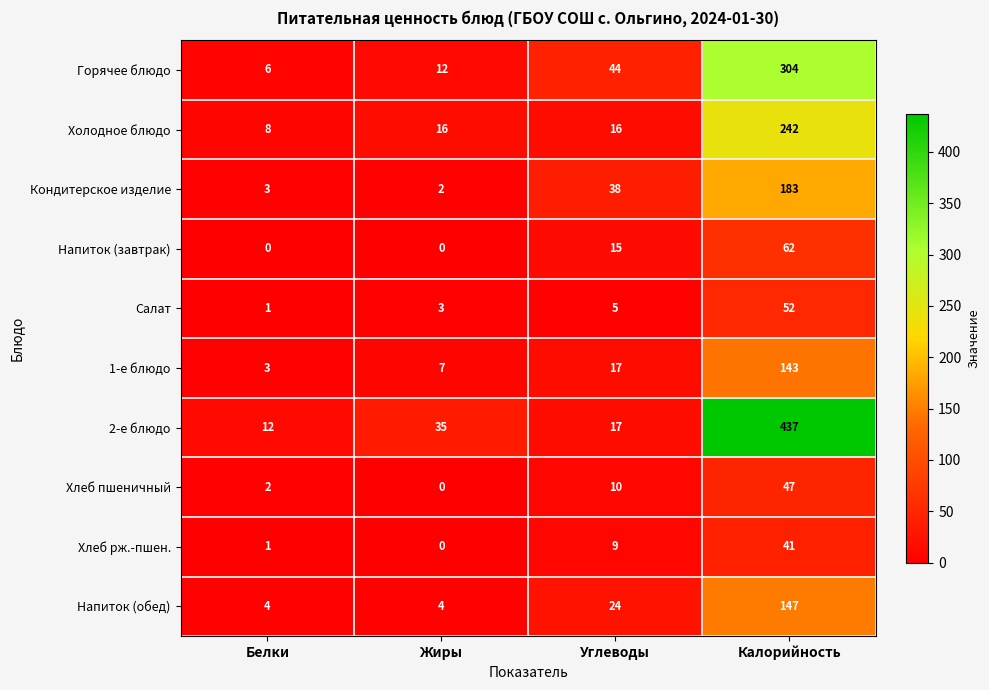

What is the difference between the 2-е блюдо values at Белки and Жиры?

23